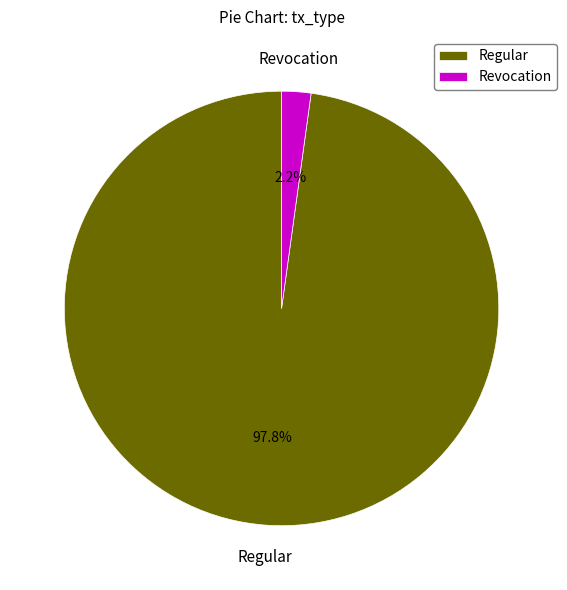

Count the number of slices in the pie.

2